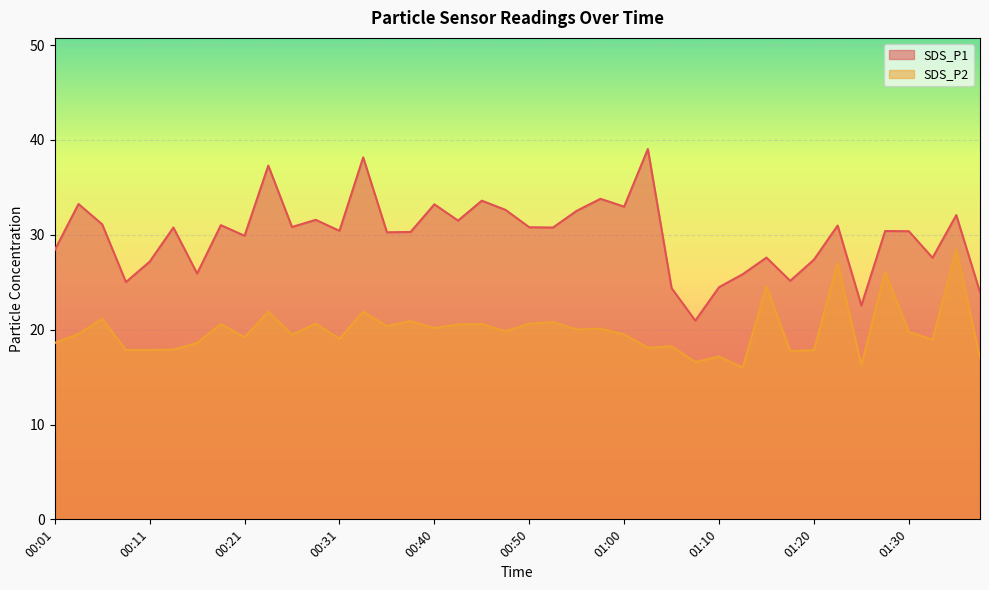

What are all the series names shown in the legend?

SDS_P1, SDS_P2